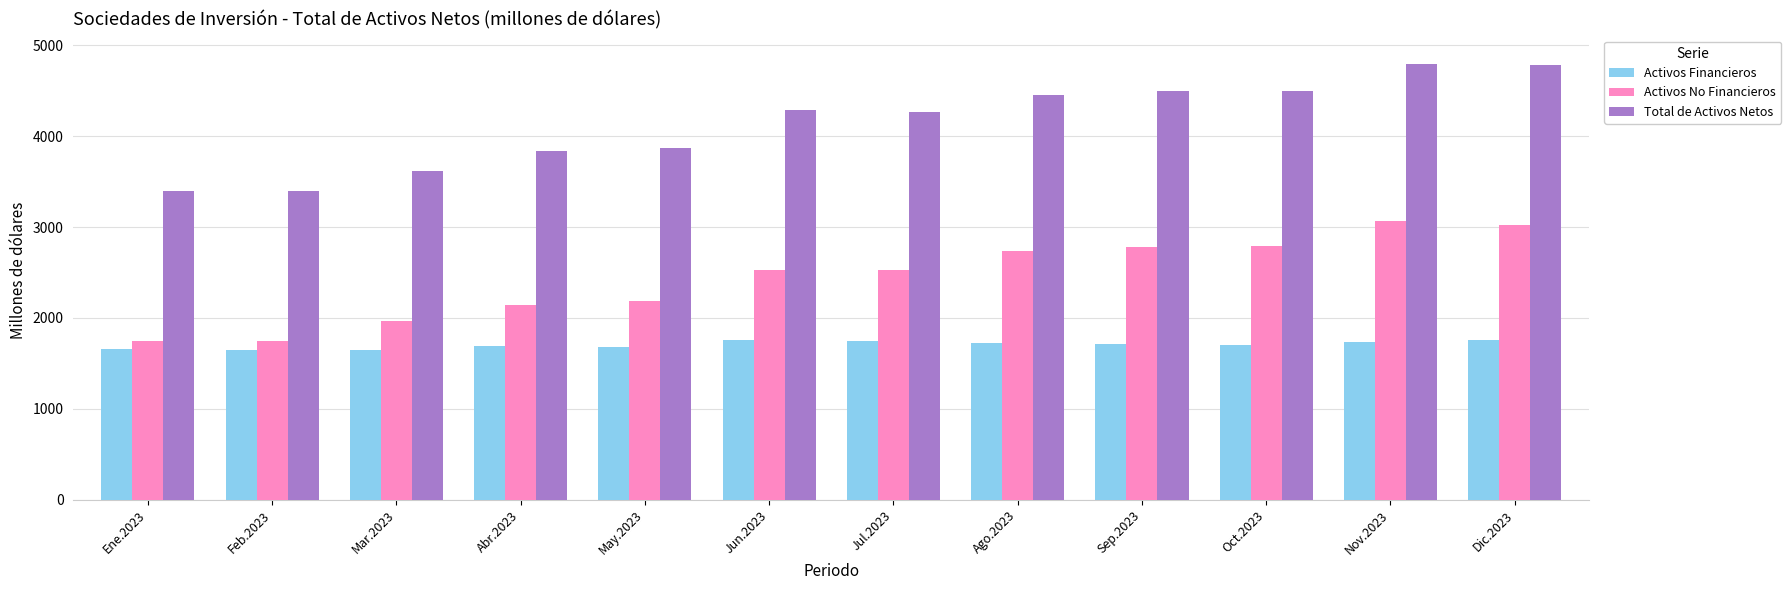

What is the difference between the highest and lowest values at Dic.2023?

3023